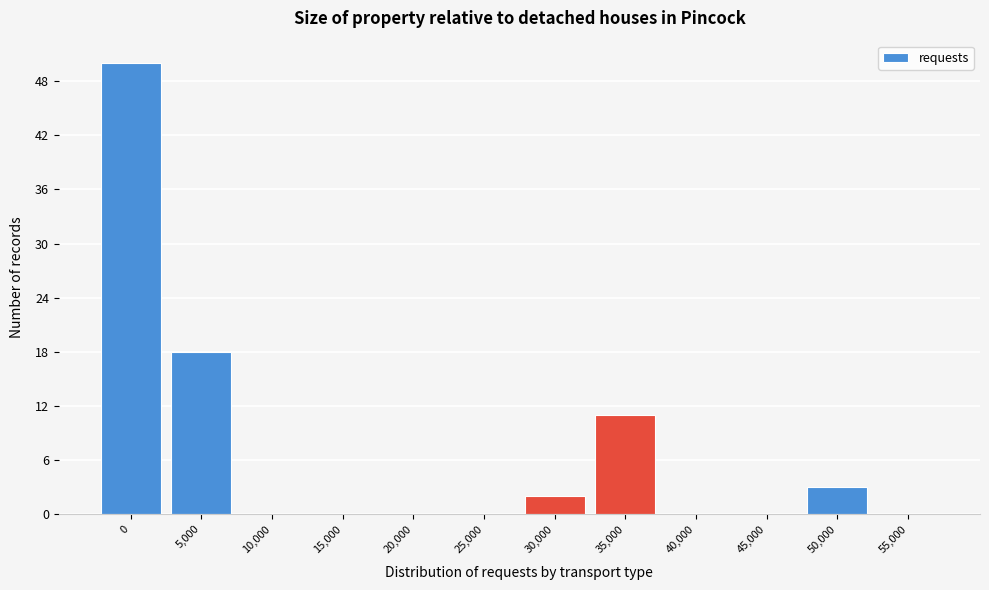

Reading left to right, extract all data points from this chart.

0=50	5,000=18	10,000=0	15,000=0	20,000=0	25,000=0	30,000=2	35,000=11	40,000=0	45,000=0	50,000=3	55,000=0